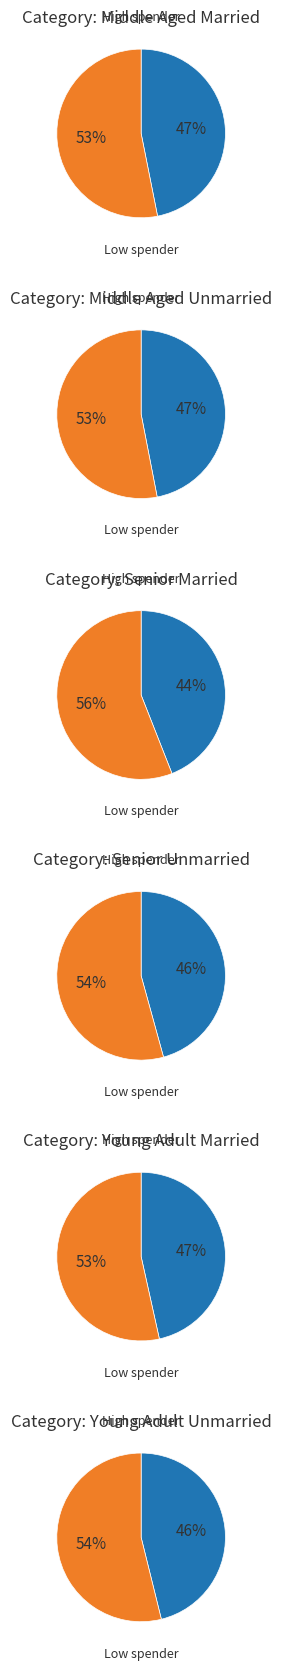

Does 0 account for over 50% of the chart?

No